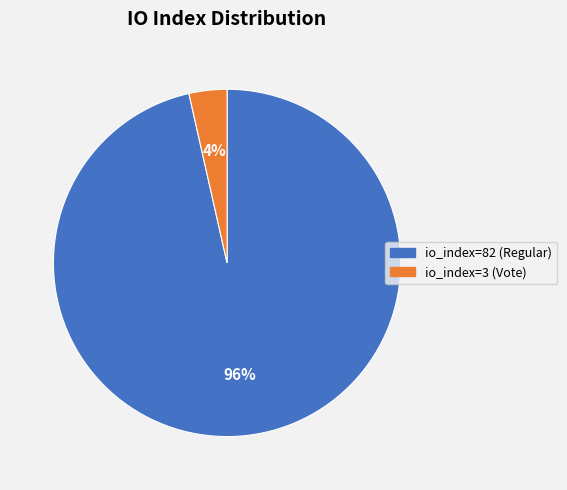

Rank the categories by value from highest to lowest.

io_index=82 (Regular), io_index=3 (Vote)